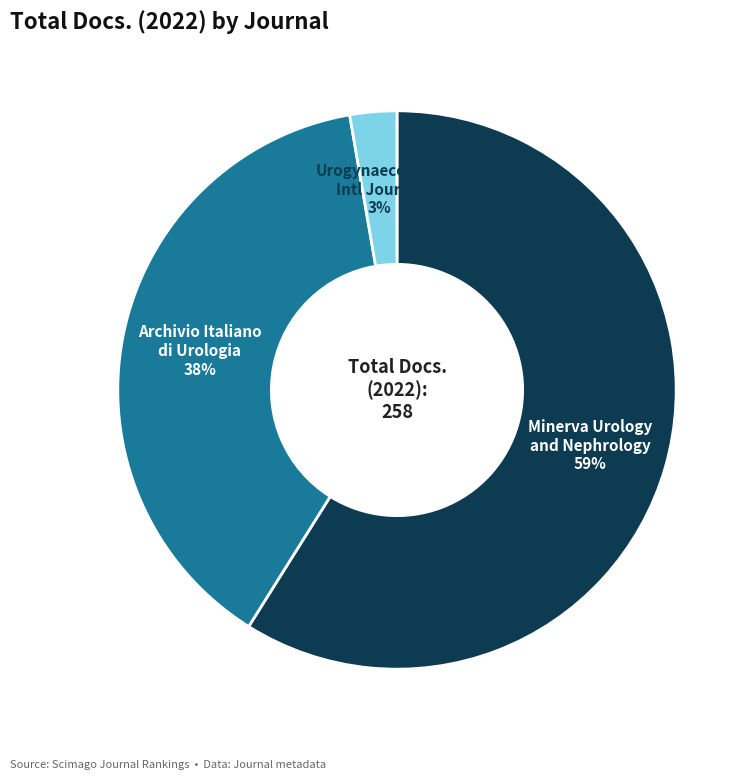

How many slices are in this pie chart?

3